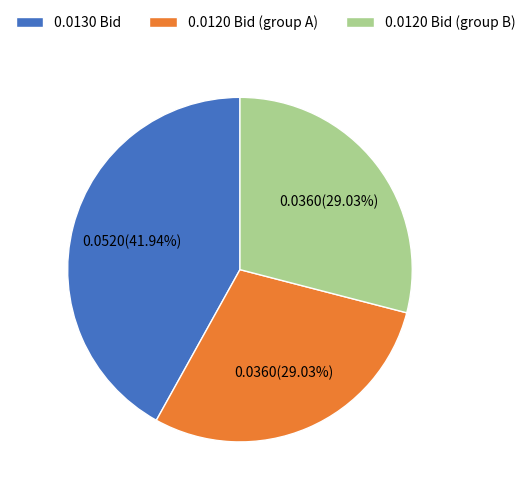

Approximately how many times larger is the value at 0.0130 Bid compared to 0.0120 Bid (group A)?

1.4